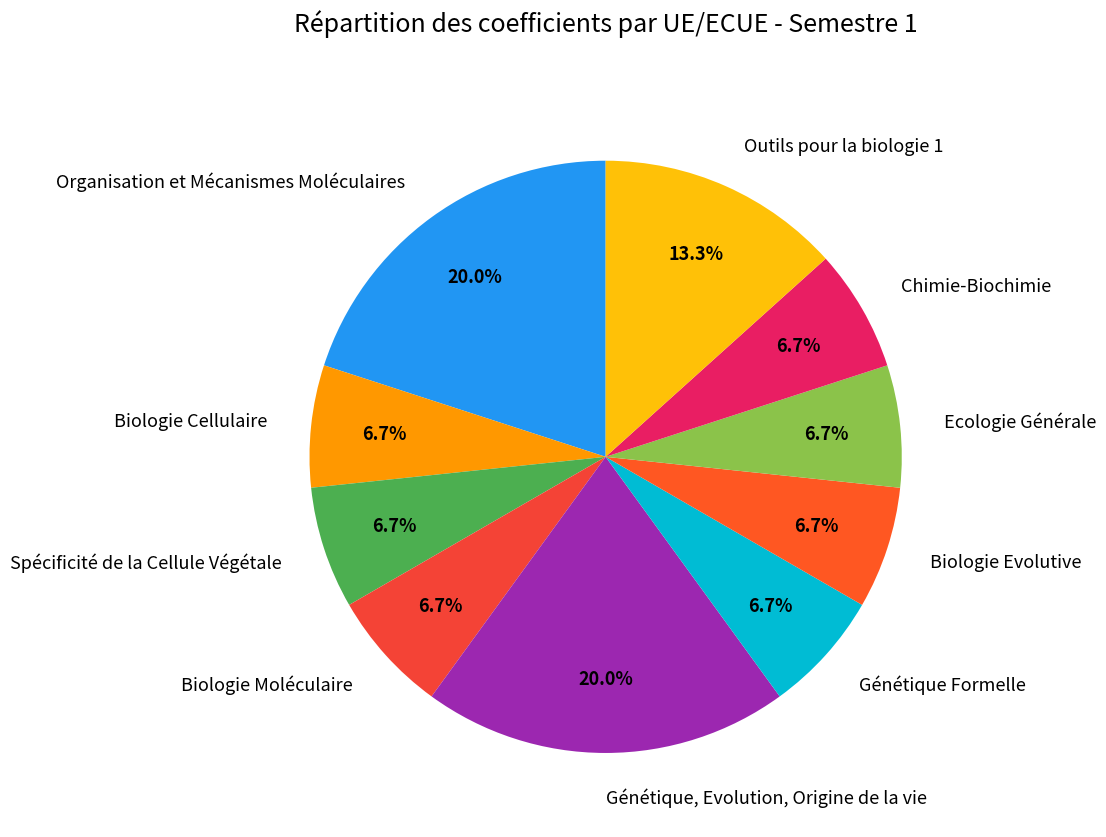

Between Génétique, Evolution, Origine de la vie and Biologie Moléculaire, which is larger?

Génétique, Evolution, Origine de la vie